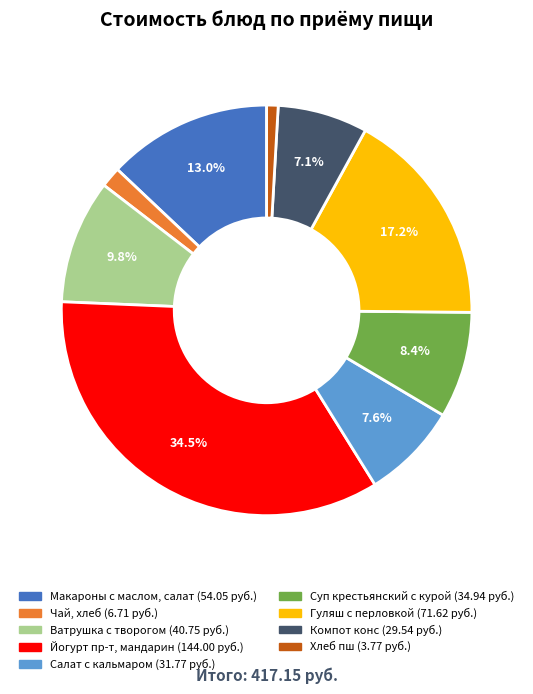

Is there a majority slice in this chart?

No